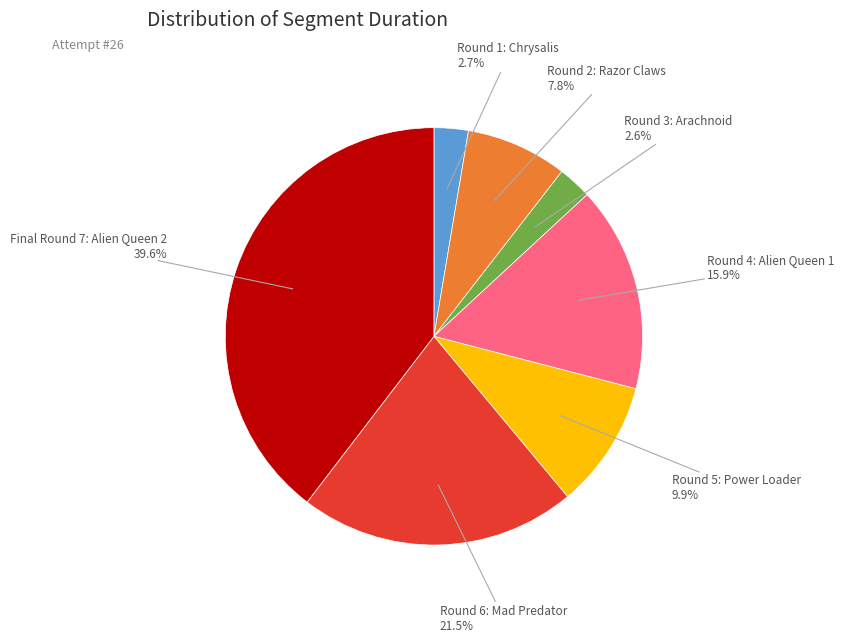

Is there a majority slice in this chart?

No